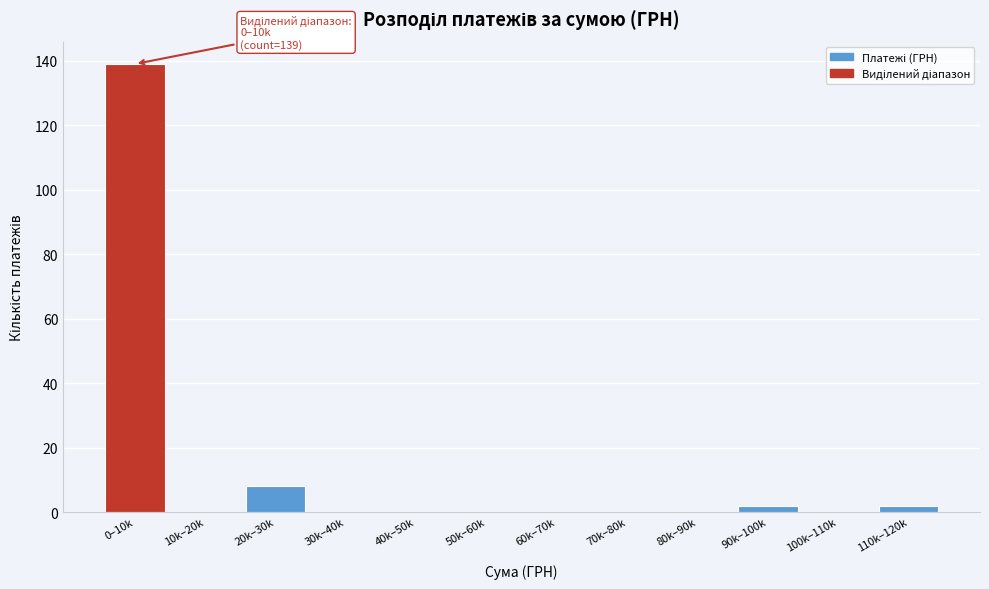

Reading left to right, extract all data points from this chart.

0–10k=139	10k–20k=0	20k–30k=8	30k–40k=0	40k–50k=0	50k–60k=0	60k–70k=0	70k–80k=0	80k–90k=0	90k–100k=2	100k–110k=0	110k–120k=2